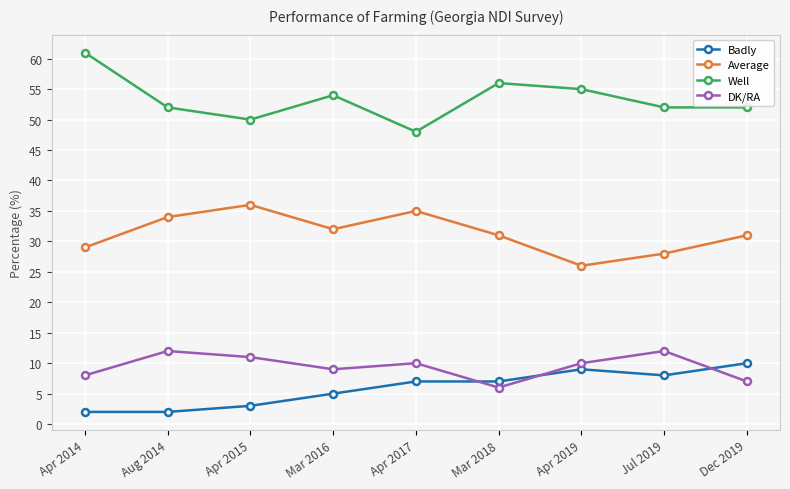

Does the chart display data point markers on the line(s)?

Yes